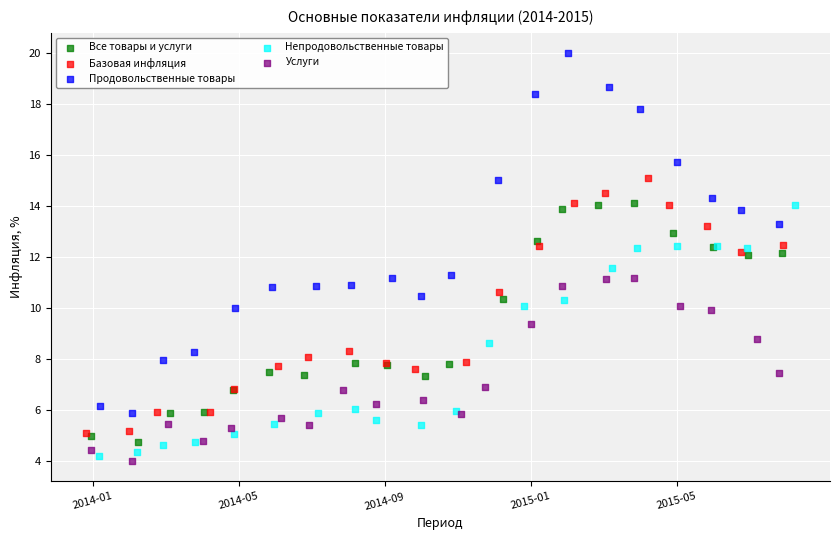

Which series reaches the maximum Y coordinate?

Продовольственные товары